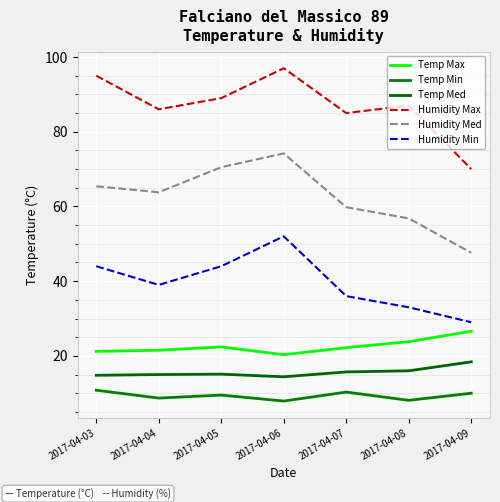

What is the average value of the Temp Max series?

22.6